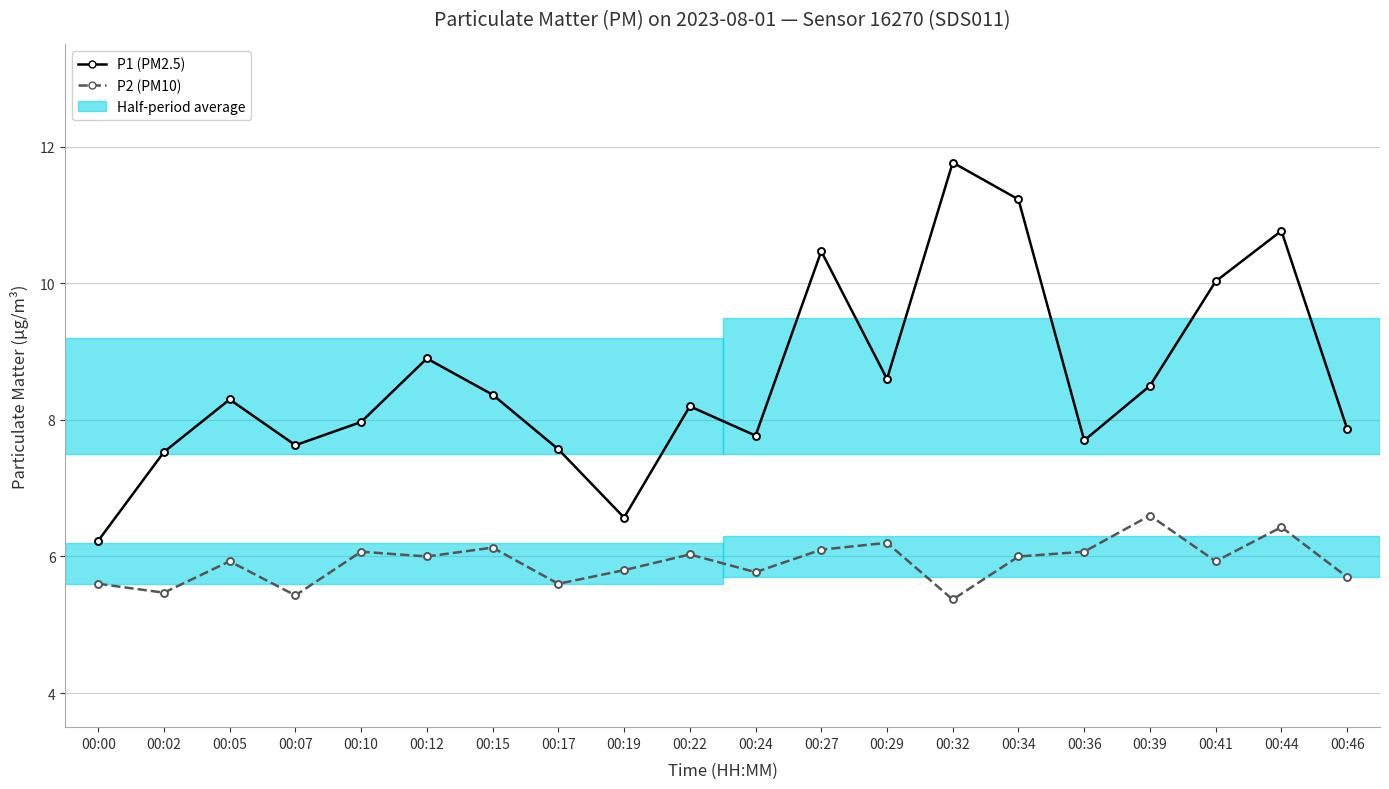

Which label corresponds to the largest value in the chart?

00:32